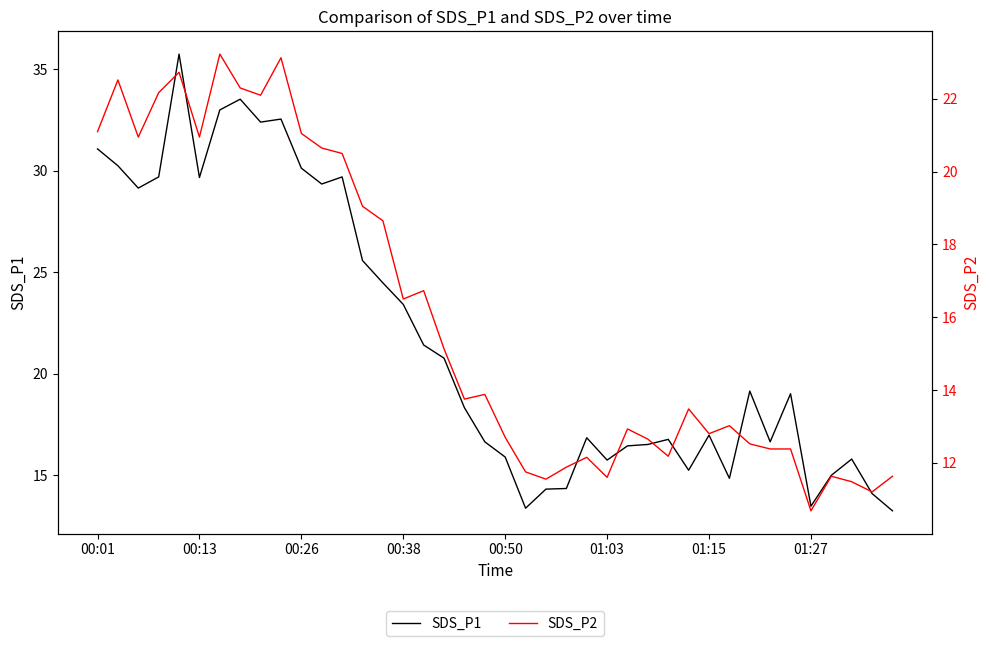

Rank the series by their average value, from highest to lowest.

SDS_P1, SDS_P2